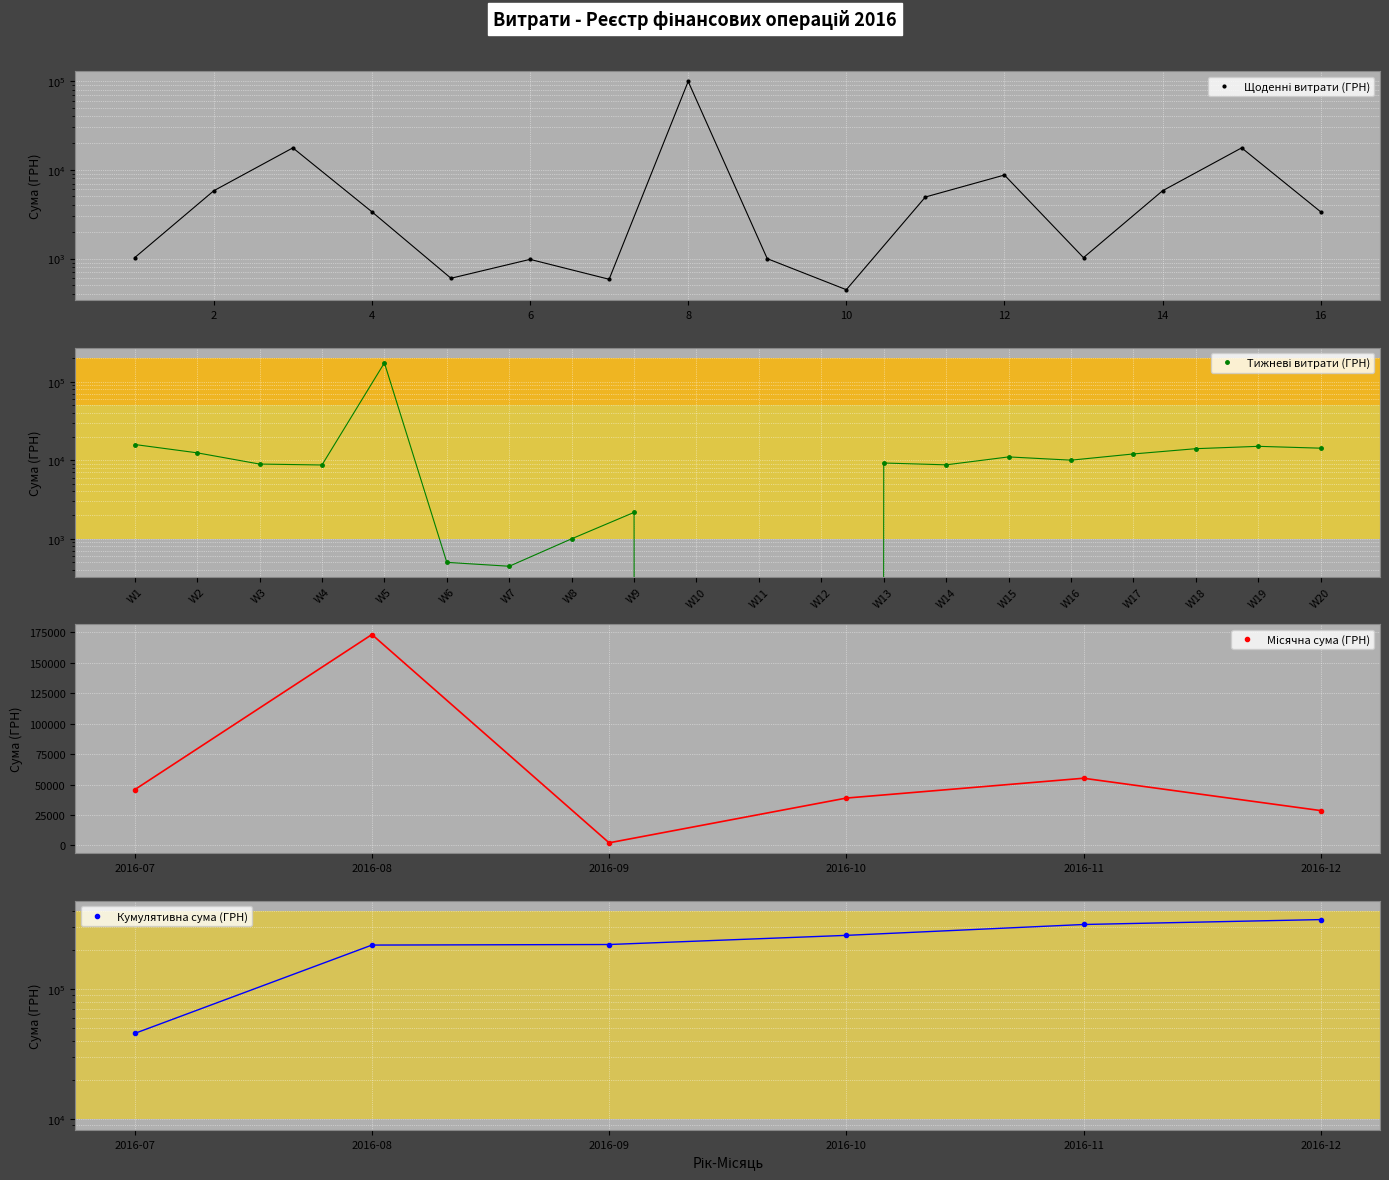

What is the average value?

10733.4